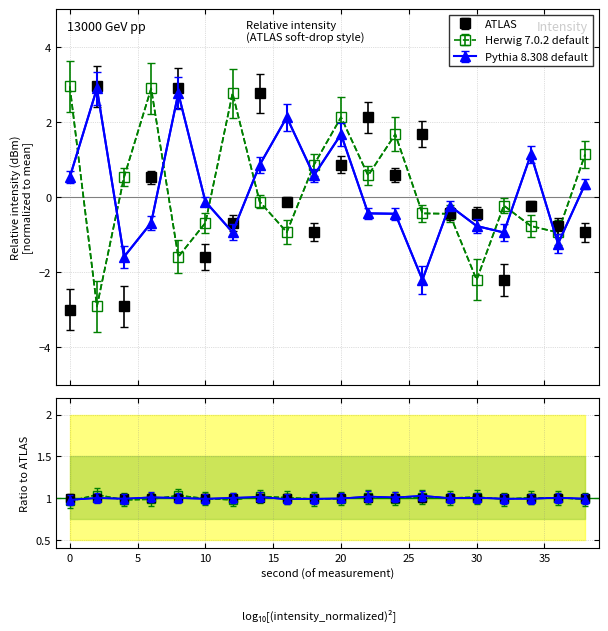

The value of Pythia 8.308 default at 28 is -0.2. True or false?

False